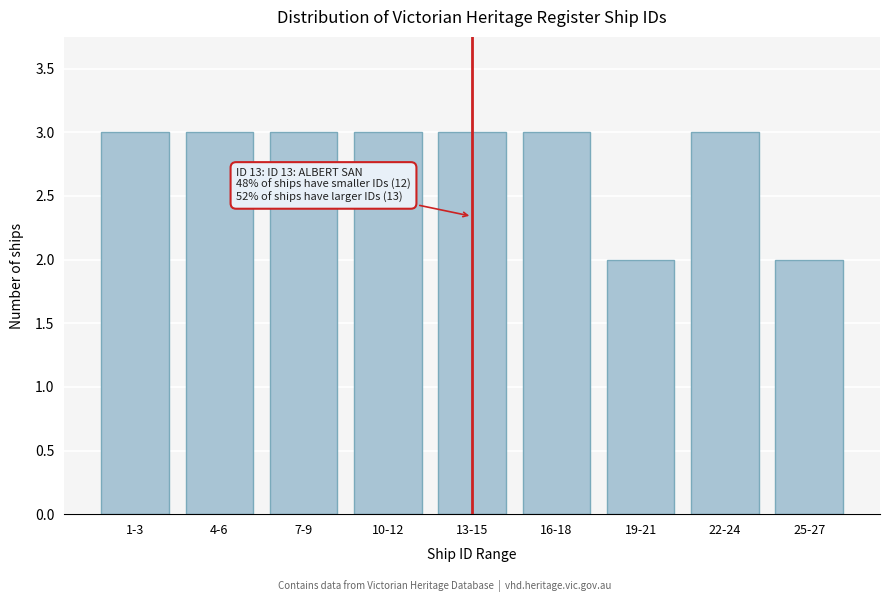

Reading left to right, list all the values displayed in this chart.

1-3=3	4-6=3	7-9=3	10-12=3	13-15=3	16-18=3	19-21=2	22-24=3	25-27=2